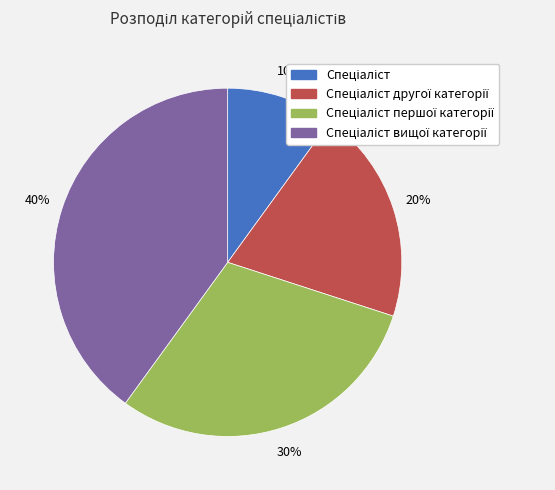

To the nearest percent, what is the difference between the largest and smallest slice percentages?

30%